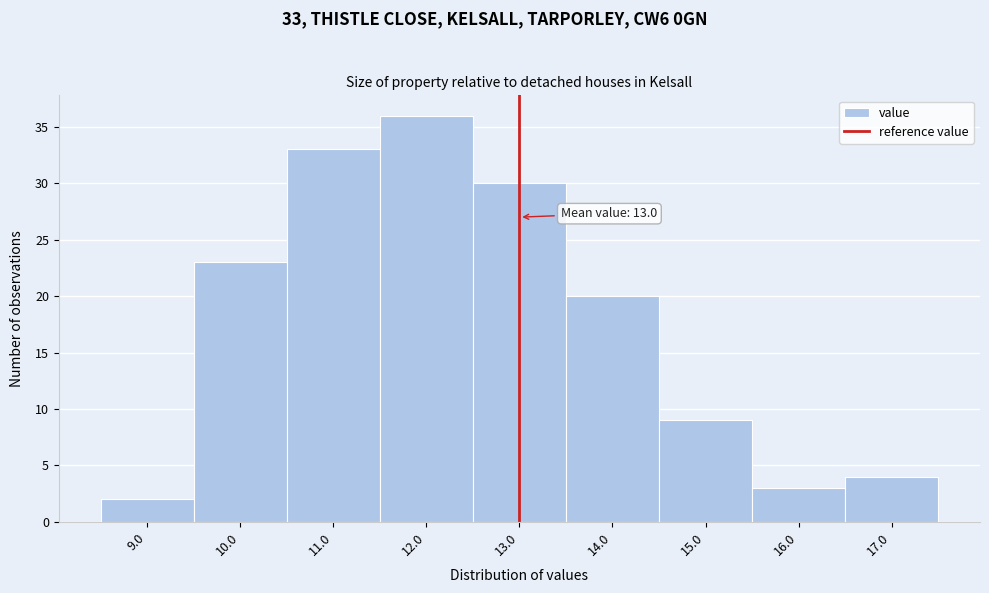

Which range on the x-axis has the tallest bar?

11.5 to 12.5